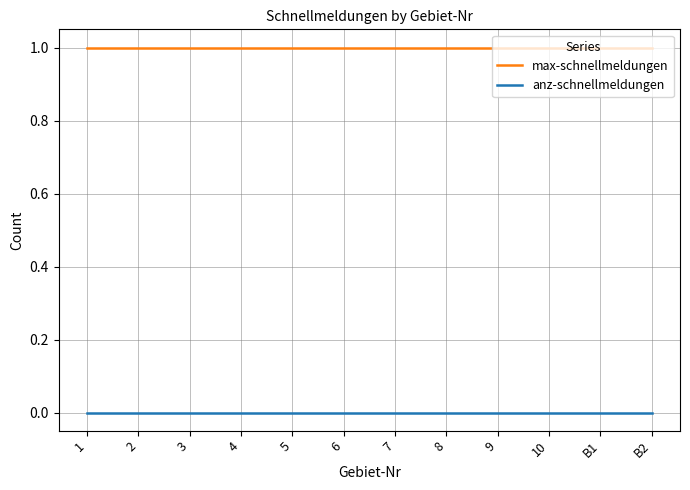

Is this an area chart (filled region under the line)?

No